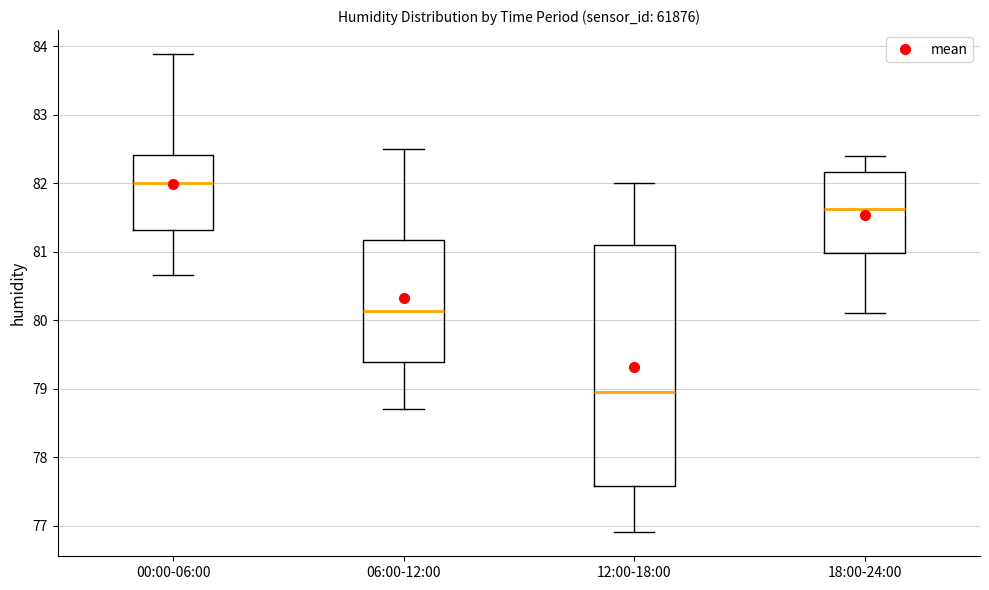

Comparing the boxes themselves (not the whiskers), which one is the tallest?

12:00-18:00